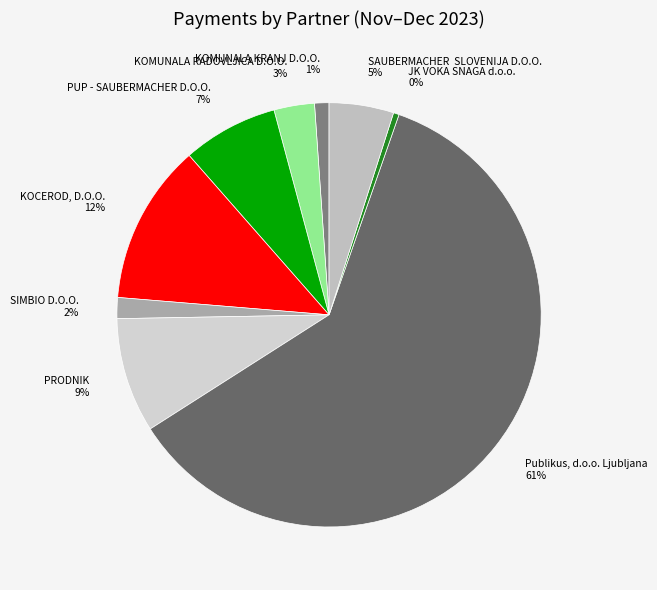

Between SAUBERMACHER SLOVENIJA D.O.O. and KOMUNALA RADOVLJICA D.O.O., which is larger?

SAUBERMACHER SLOVENIJA D.O.O.